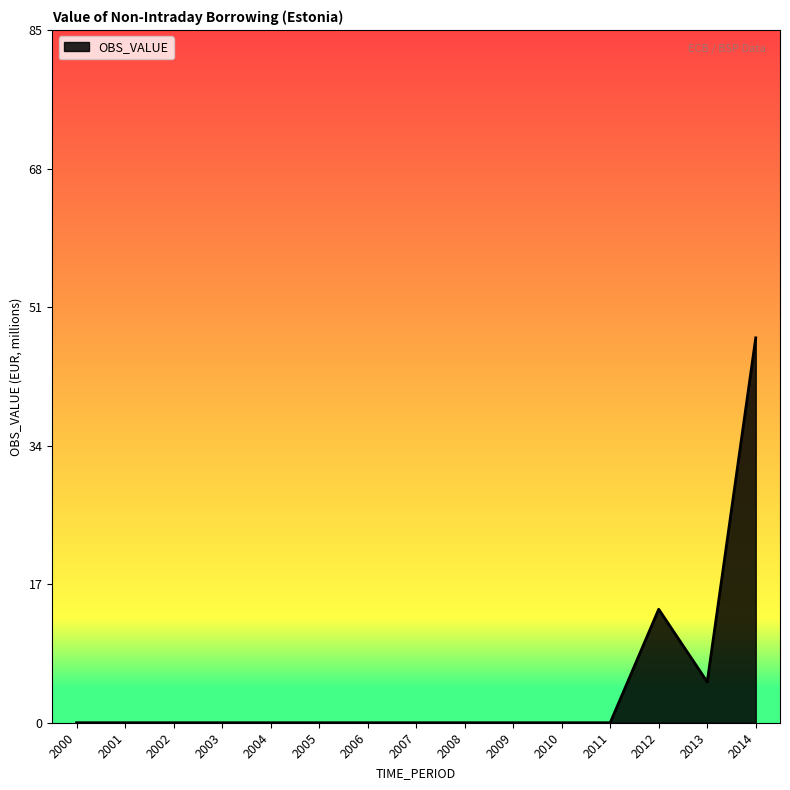

Where is the data nearest to the value 23?

2012